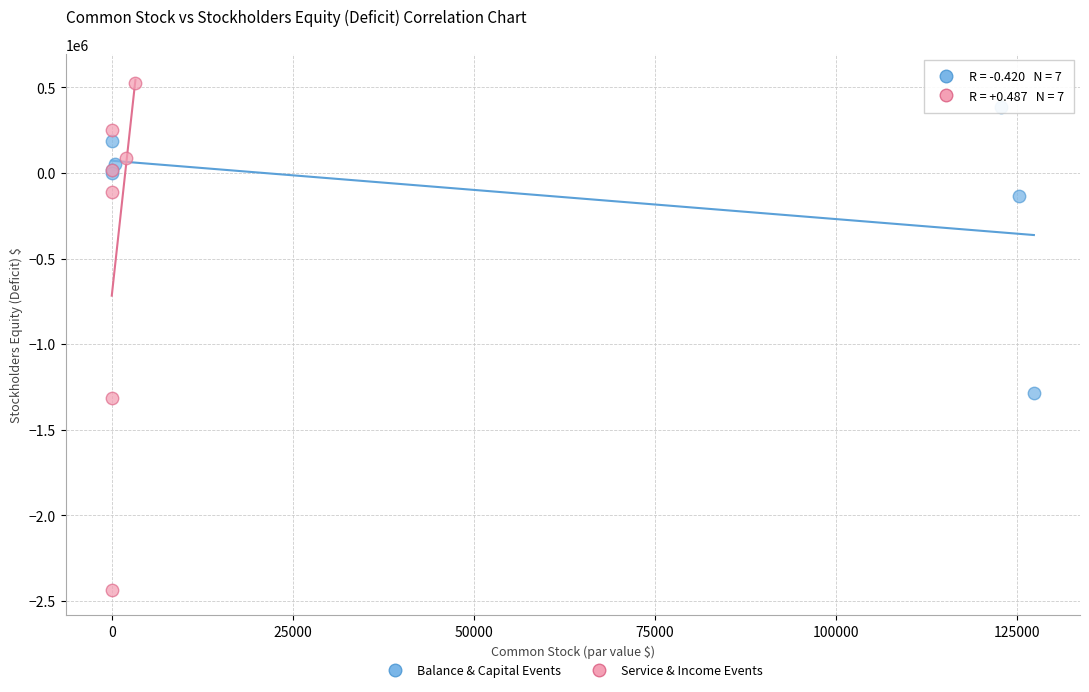

Which series contains the highest Y value?

Service & Income Events